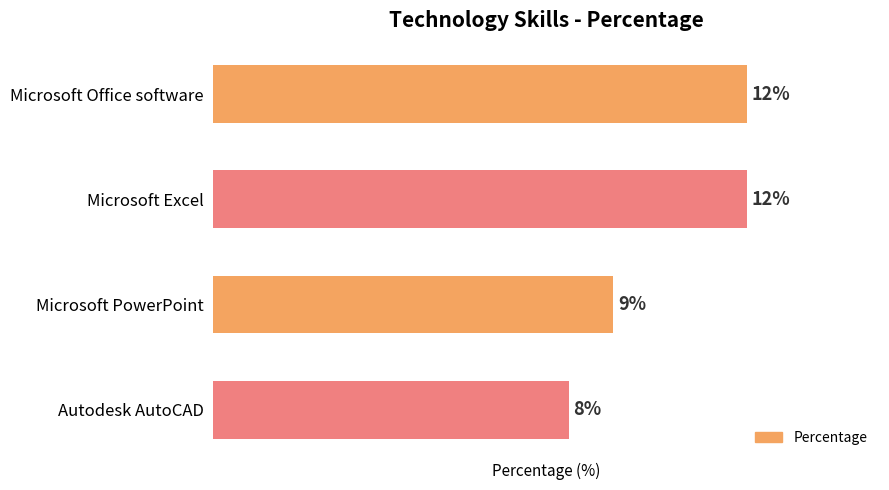

Which label corresponds to the smallest value in the chart?

Autodesk AutoCAD